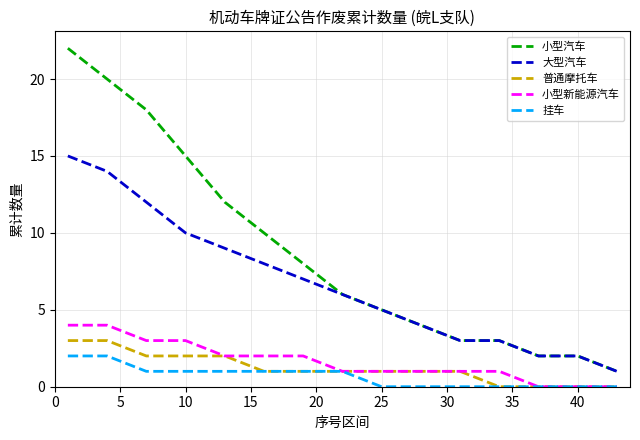

What is the sum of all 小型汽车 values?

131